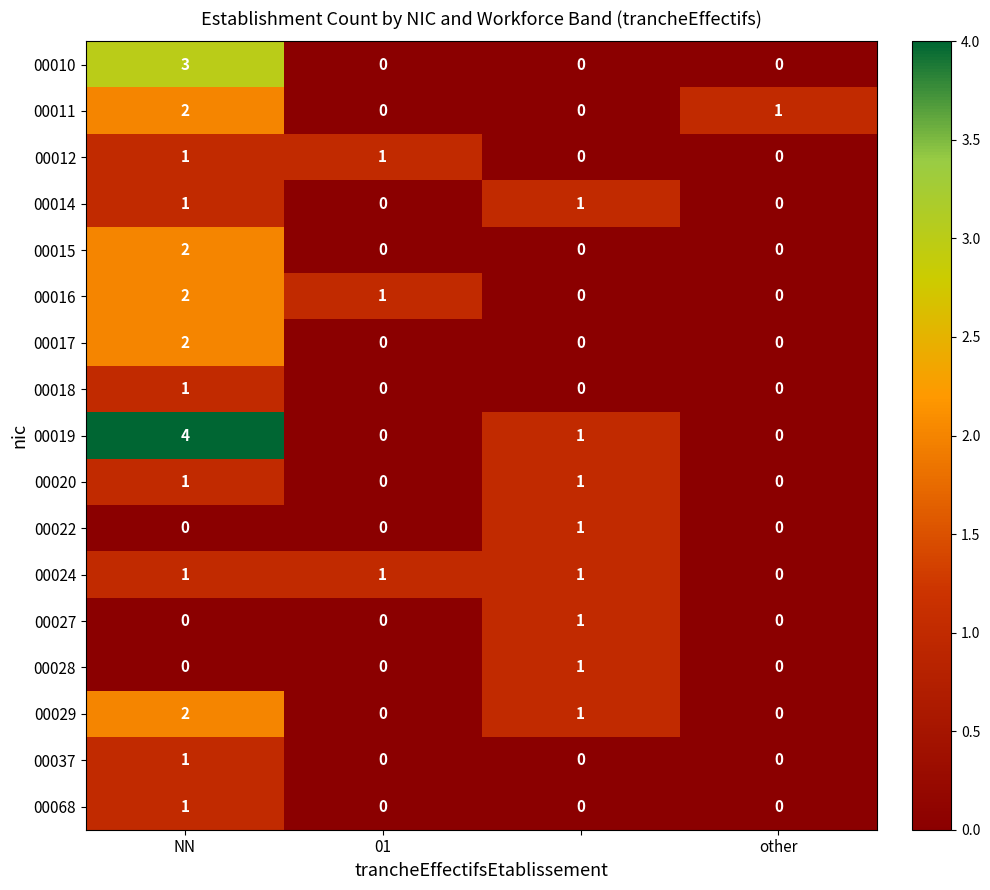

What is the maximum value shown in the chart?

4